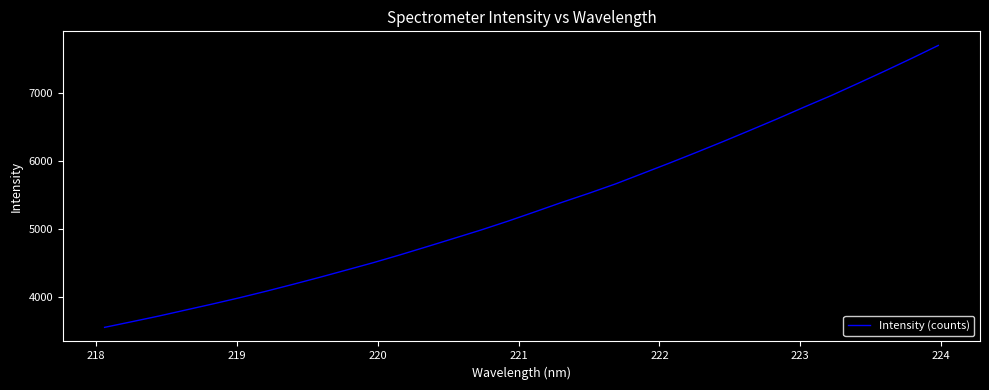

What is the smallest value displayed?

3547.2